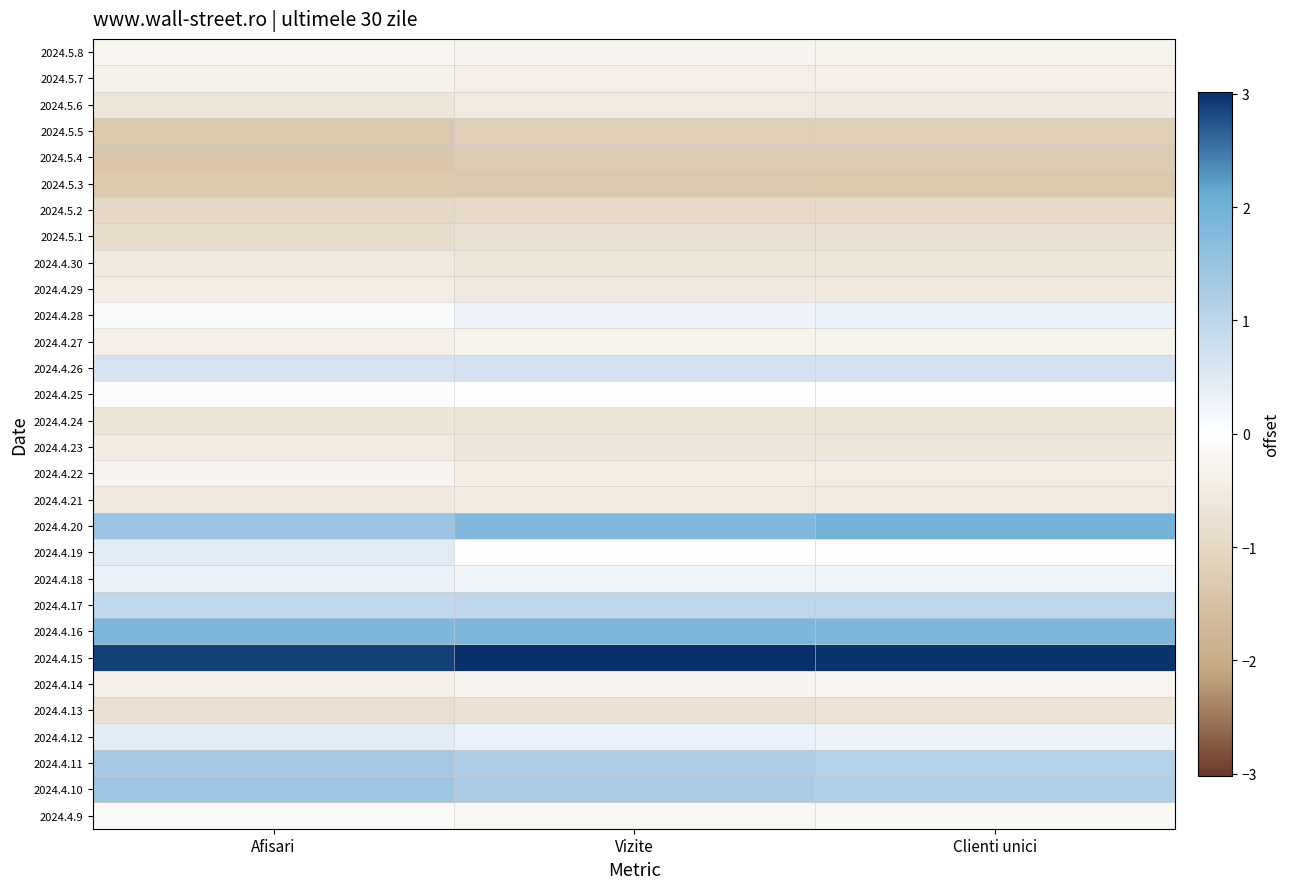

Which series has the largest total across all categories?

2024.4.15